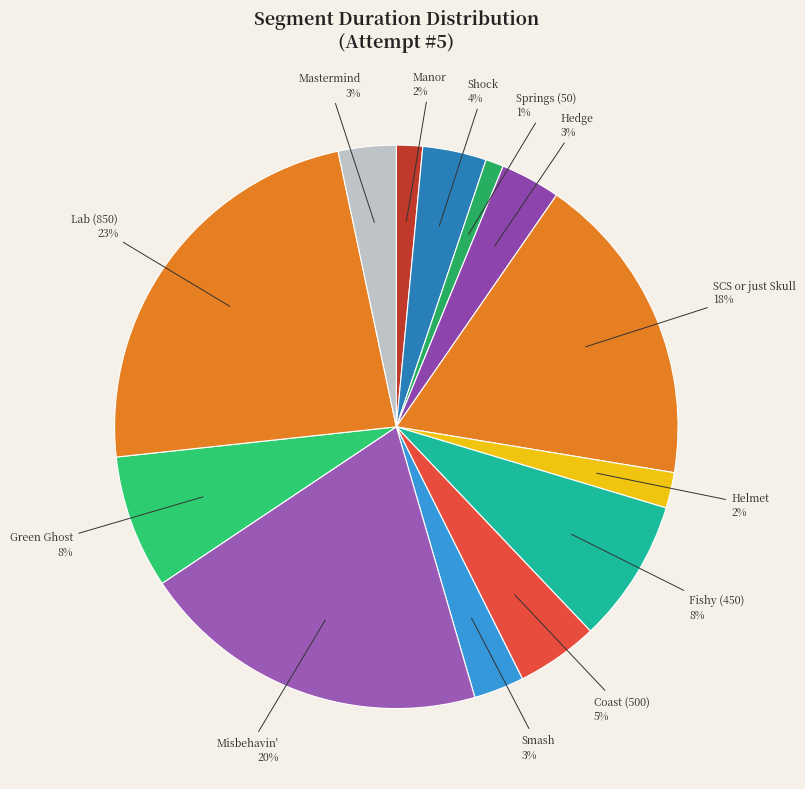

Combined, do Manor and Helmet account for over 50%?

No